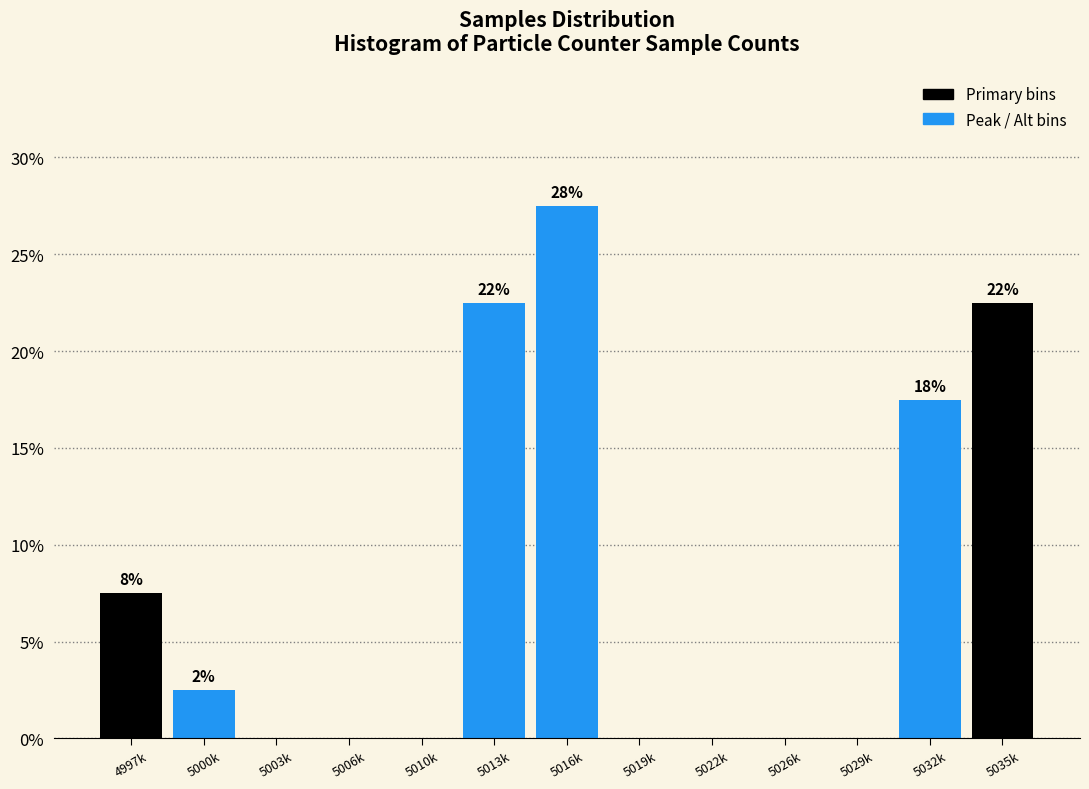

Reading right to left, list all the values displayed in this chart.

5035k=22.5	5032k=17.5	5029k=0.0	5026k=0.0	5022k=0.0	5019k=0.0	5016k=27.5	5013k=22.5	5010k=0.0	5006k=0.0	5003k=0.0	5000k=2.5	4997k=7.5